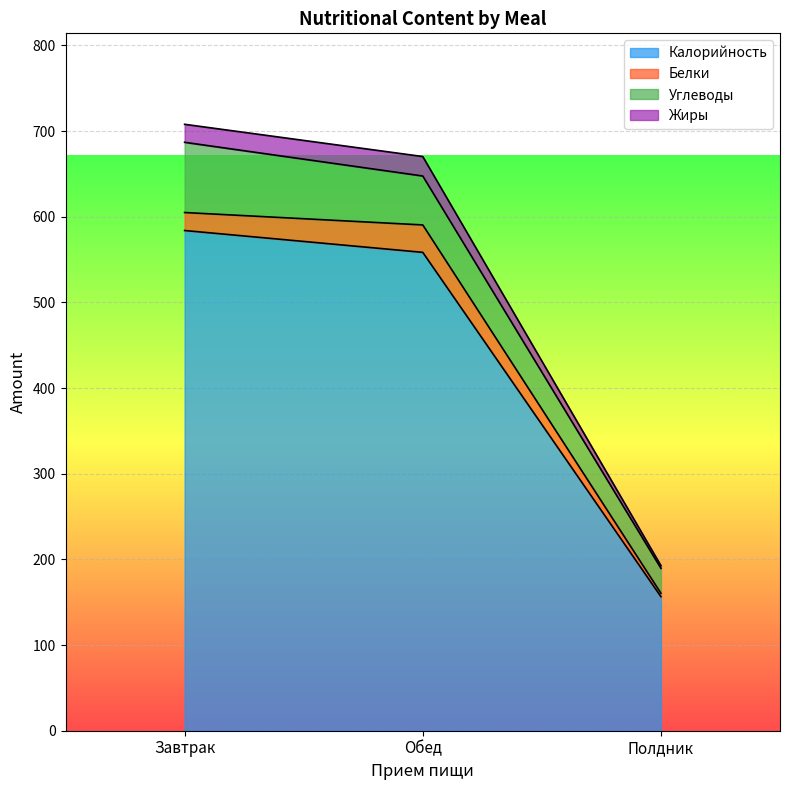

What is the label of the 1st point from the left?

Завтрак